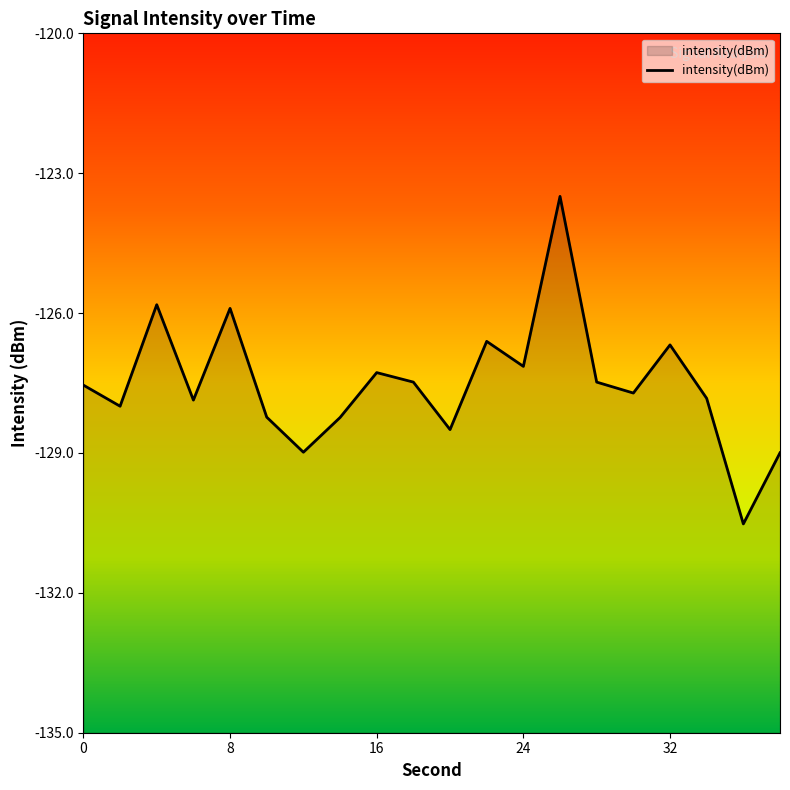

What is the greatest value displayed?

-123.5